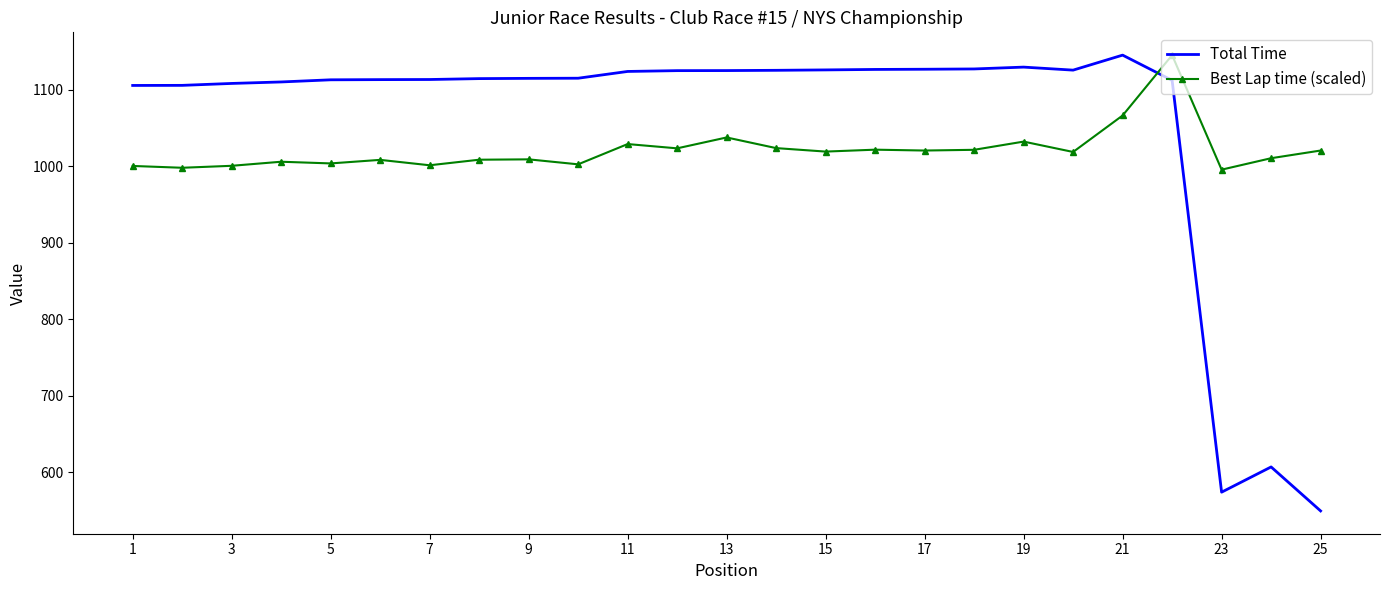

What is the minimum value for Total Time?

549.8